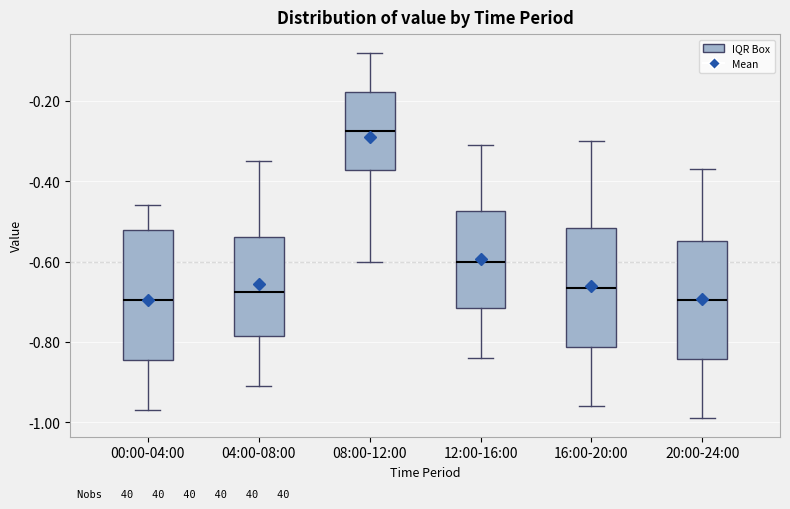

Reading left to right, transcribe this box plot: for each box, give where its median line is, the range the box spans, and where its two whiskers end, as read against the y-axis. The values are not printed on the chart, so give them approximately, as read against the axis.

00:00-04:00: median -0.70, box -0.84 to -0.52, whiskers -0.96 to -0.46
04:00-08:00: median -0.68, box -0.78 to -0.54, whiskers -0.90 to -0.34
08:00-12:00: median -0.28, box -0.38 to -0.18, whiskers -0.60 to -0.08
12:00-16:00: median -0.60, box -0.72 to -0.48, whiskers -0.84 to -0.30
16:00-20:00: median -0.66, box -0.82 to -0.52, whiskers -0.96 to -0.30
20:00-24:00: median -0.70, box -0.84 to -0.54, whiskers -0.98 to -0.36